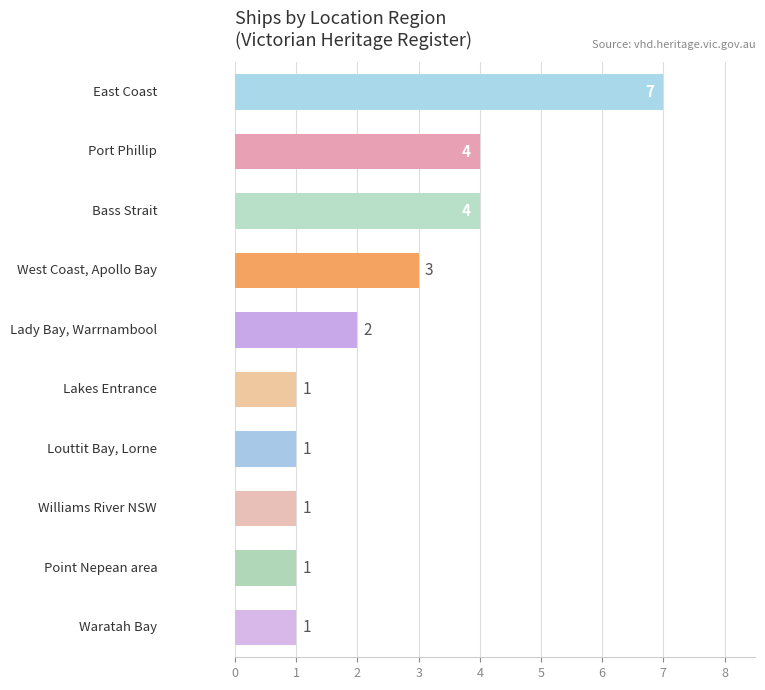

What is the difference between the maximum and minimum values?

6